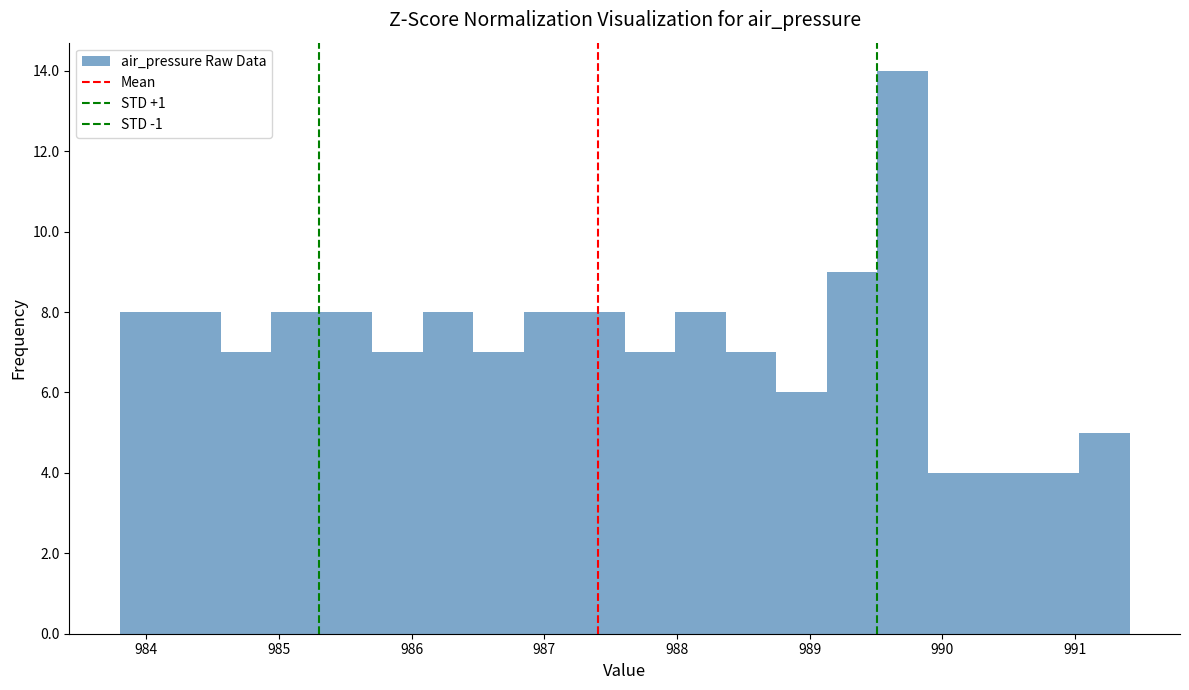

Around what value on the x-axis is the tallest bar? Give the approximate position of its centre, as read against the axis.

989.7